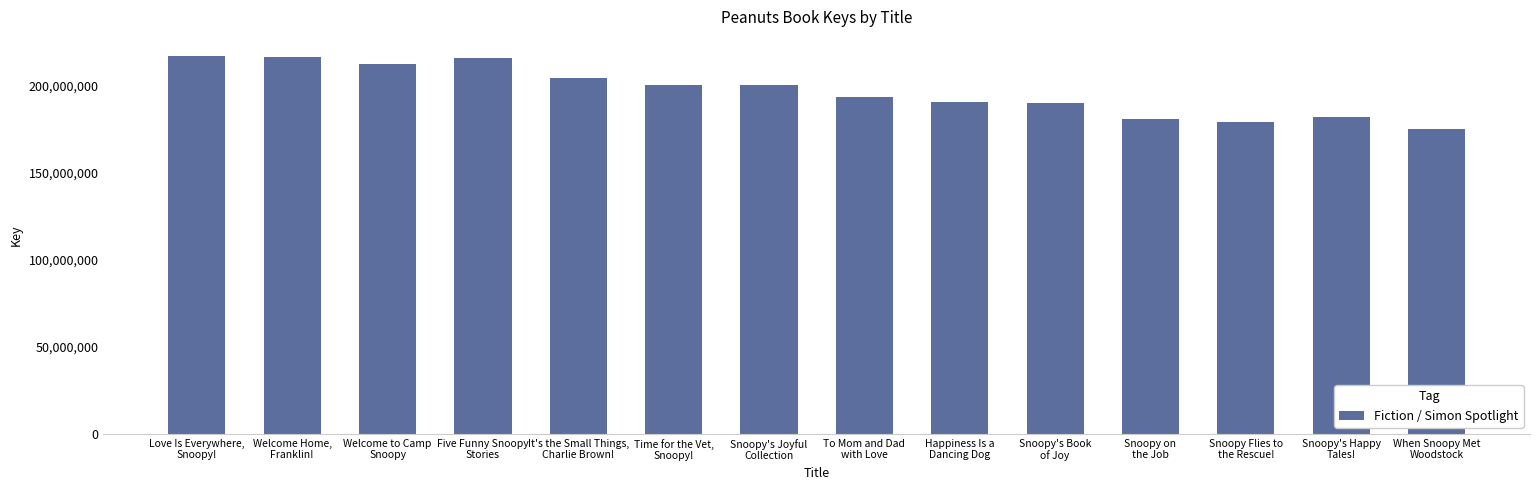

The value at Snoopy's Happy
Tales! is 182365732. True or false?

True